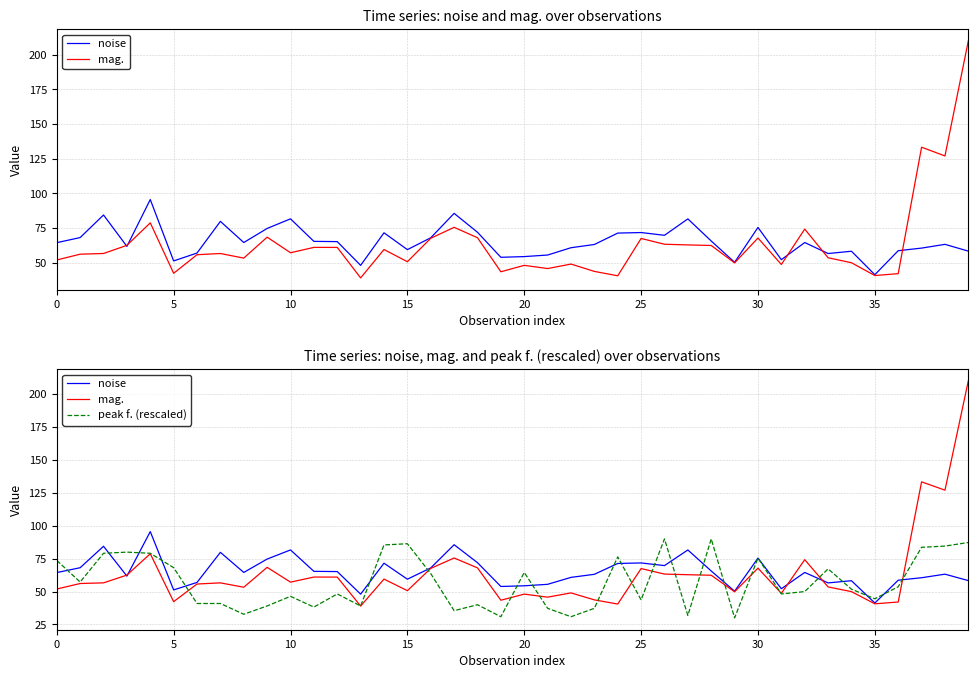

What is the value of the mag. point at the 32nd from the left?

48.7